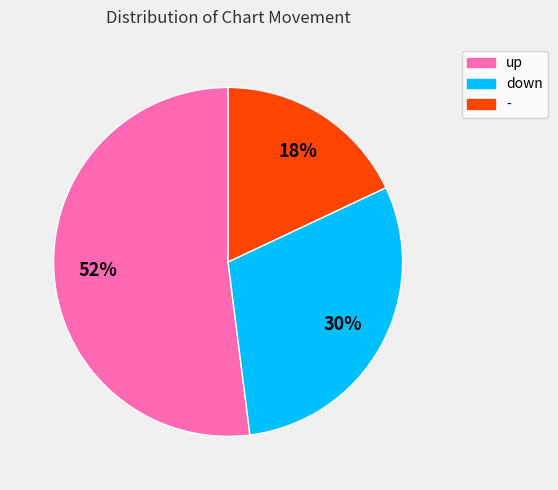

Count the number of slices in the pie.

3